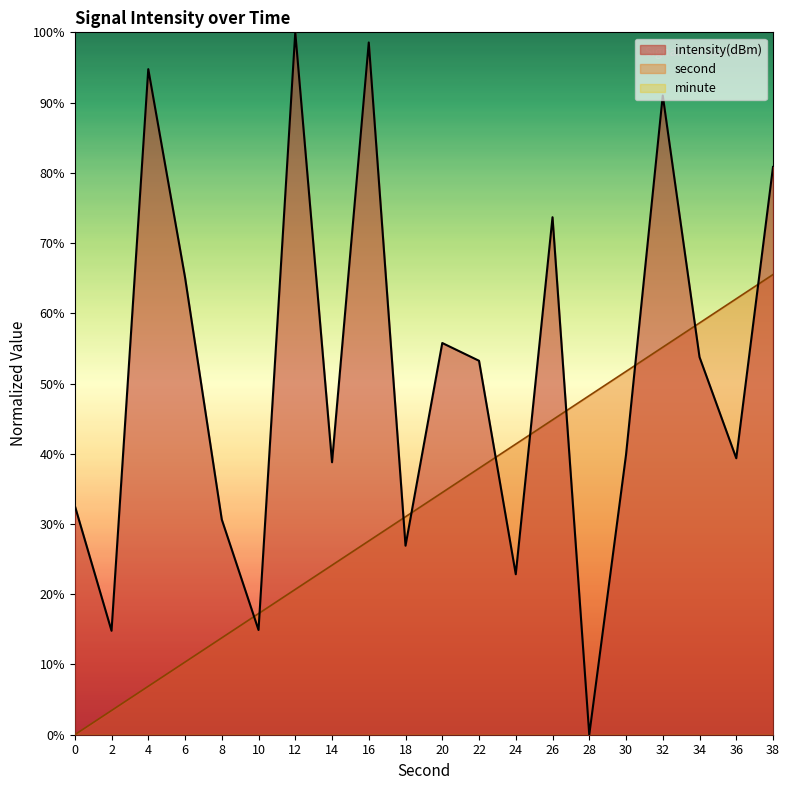

List the labels in order of second value, largest first.

38, 36, 34, 32, 30, 28, 26, 24, 22, 20, 18, 16, 14, 12, 10, 8, 6, 4, 2, 0